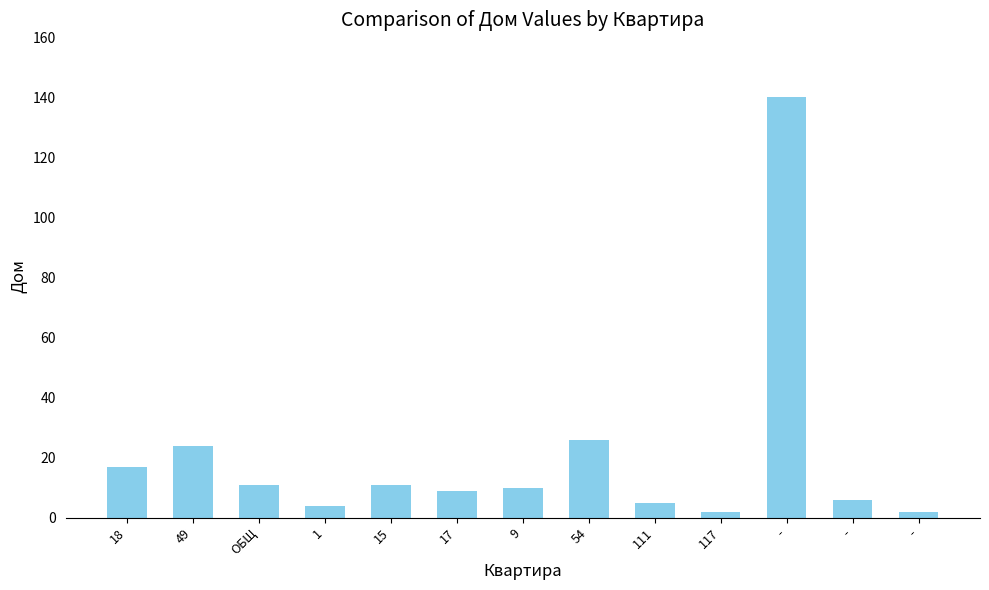

What is the ratio of the value at 17 to the value at ОБЩ?

0.8